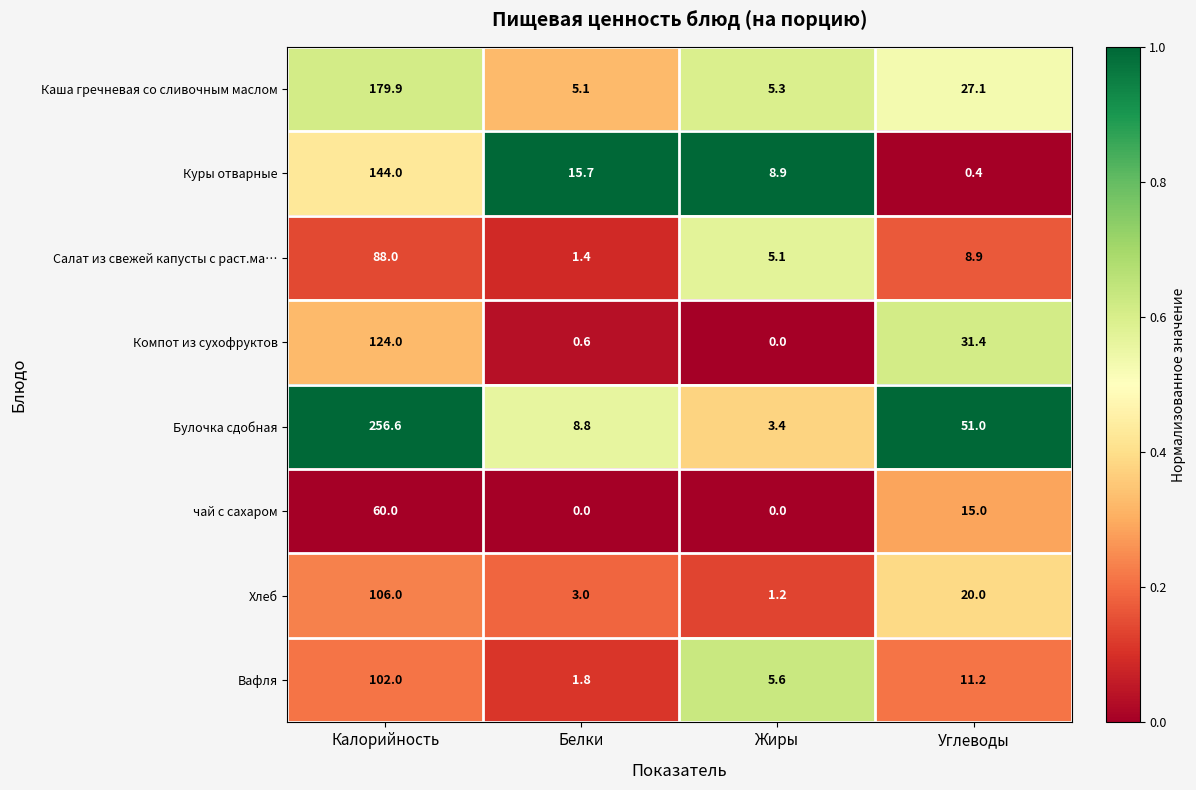

The value of Вафля at Белки is 1.8. True or false?

True